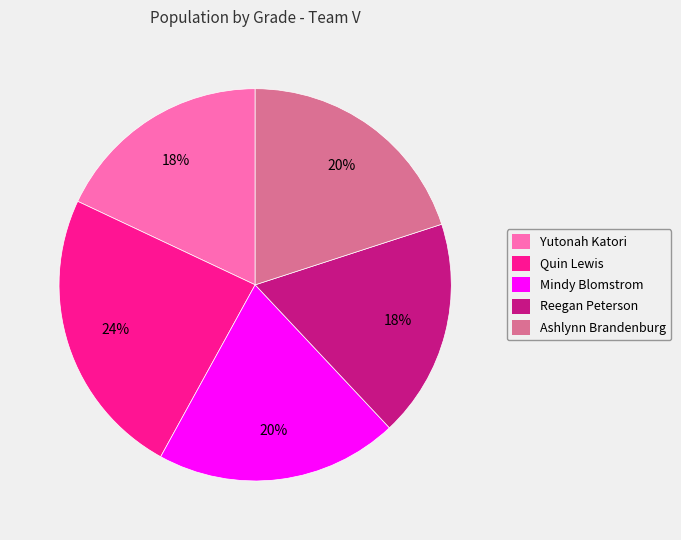

Does Reegan Peterson account for over 50% of the chart?

No